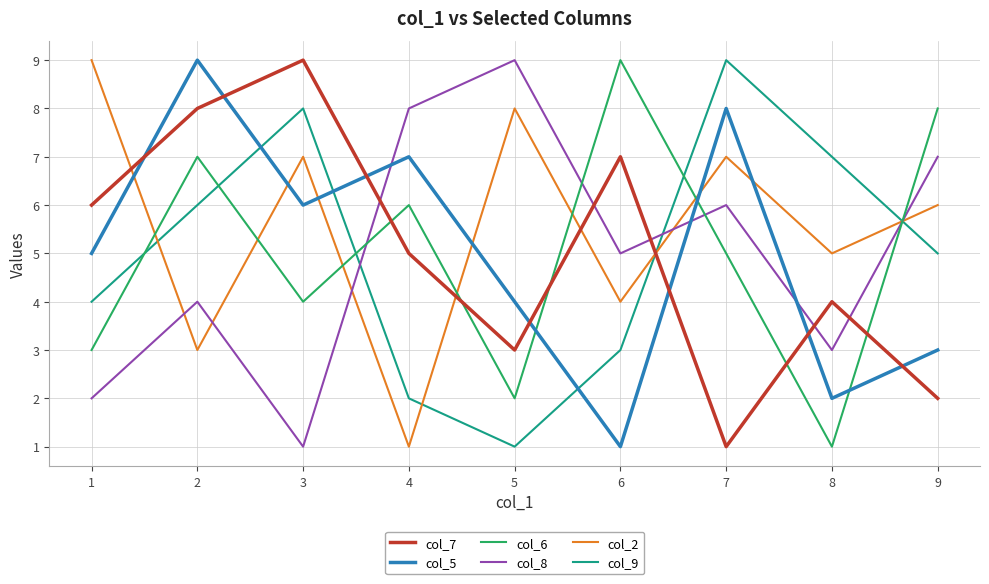

Where is col_2 nearest to the value 5?

8